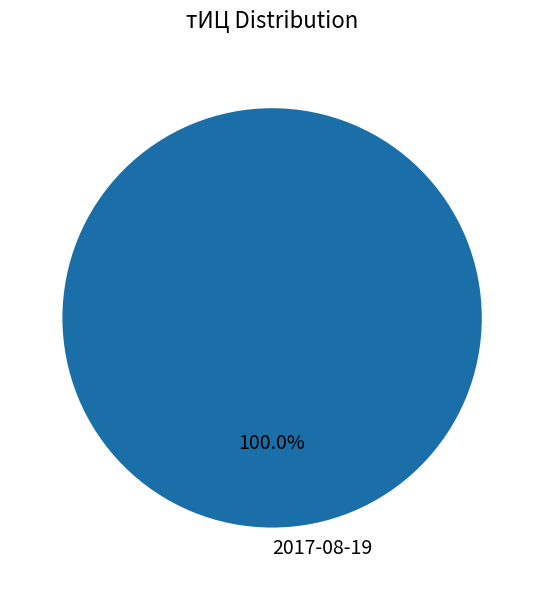

Rank the categories by value from highest to lowest.

2017-08-19